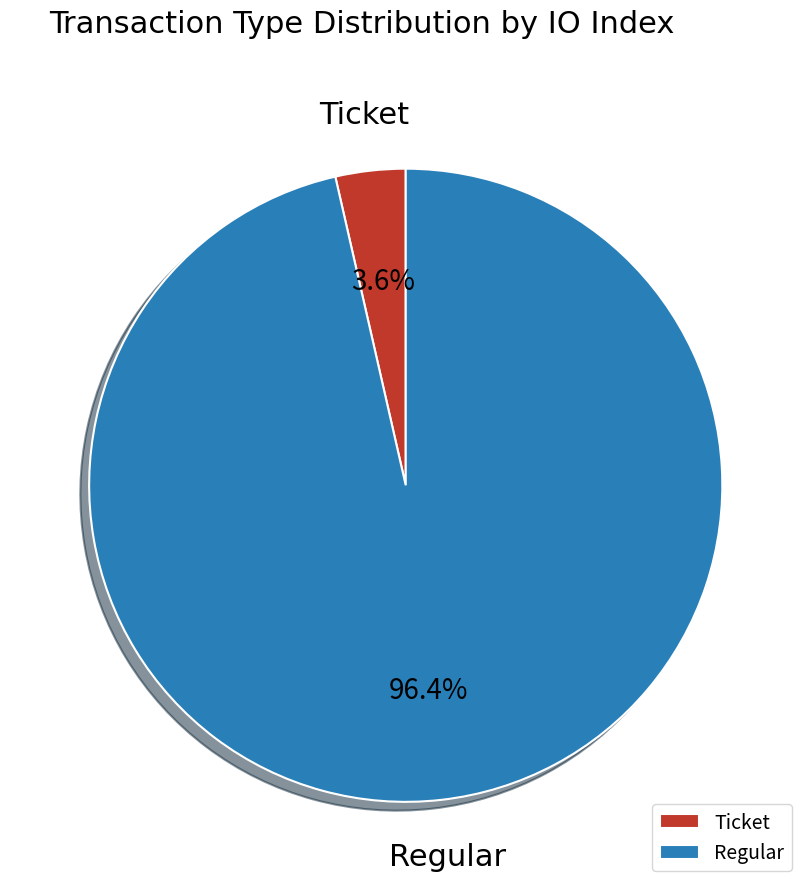

Does any single category account for the majority?

Yes